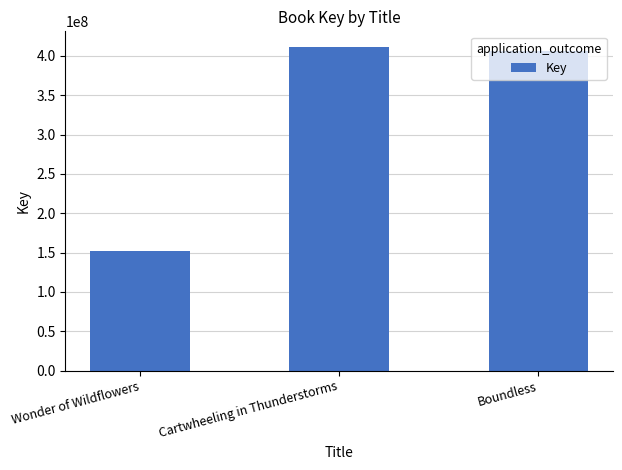

Are the bars horizontal?

No